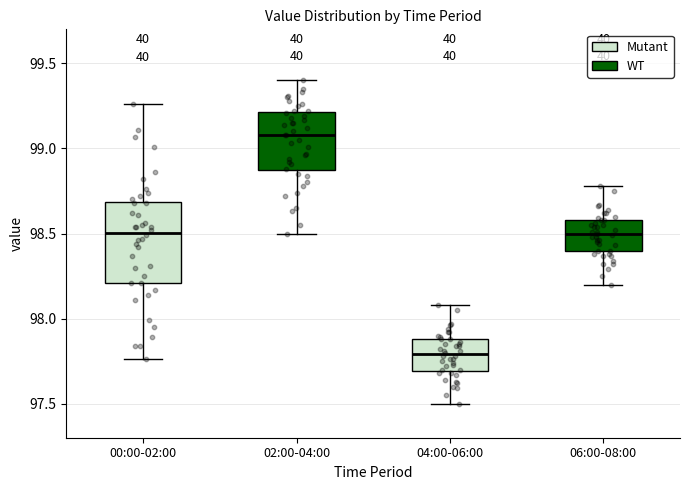

Reading left to right, transcribe this box plot: for each box, give where its median line is, the range the box spans, and where its two whiskers end, as read against the y-axis. The values are not printed on the chart, so give them approximately, as read against the axis.

00:00-02:00: median 98.50, box 98.20 to 98.70, whiskers 97.75 to 99.25
02:00-04:00: median 99.10, box 98.85 to 99.20, whiskers 98.50 to 99.40
04:00-06:00: median 97.80, box 97.70 to 97.90, whiskers 97.50 to 98.10
06:00-08:00: median 98.50, box 98.40 to 98.60, whiskers 98.20 to 98.80